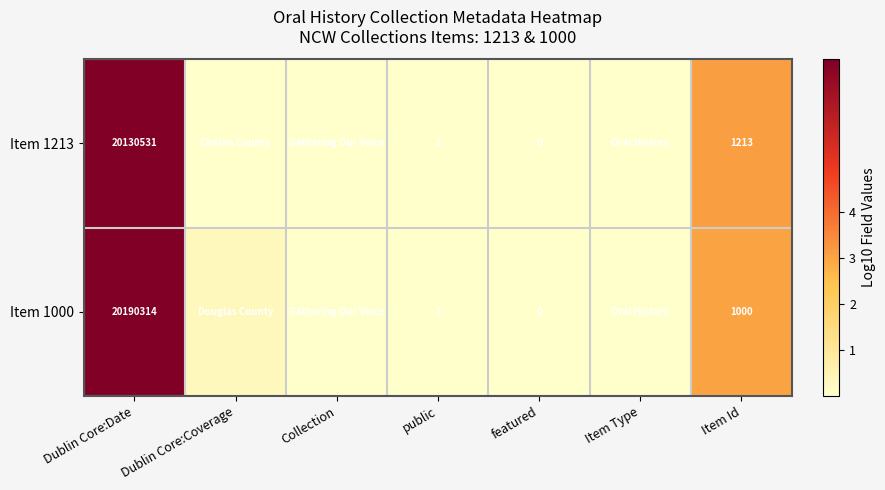

Is the value of Item 1213 at public greater than the value of Item 1000 at featured?

Yes